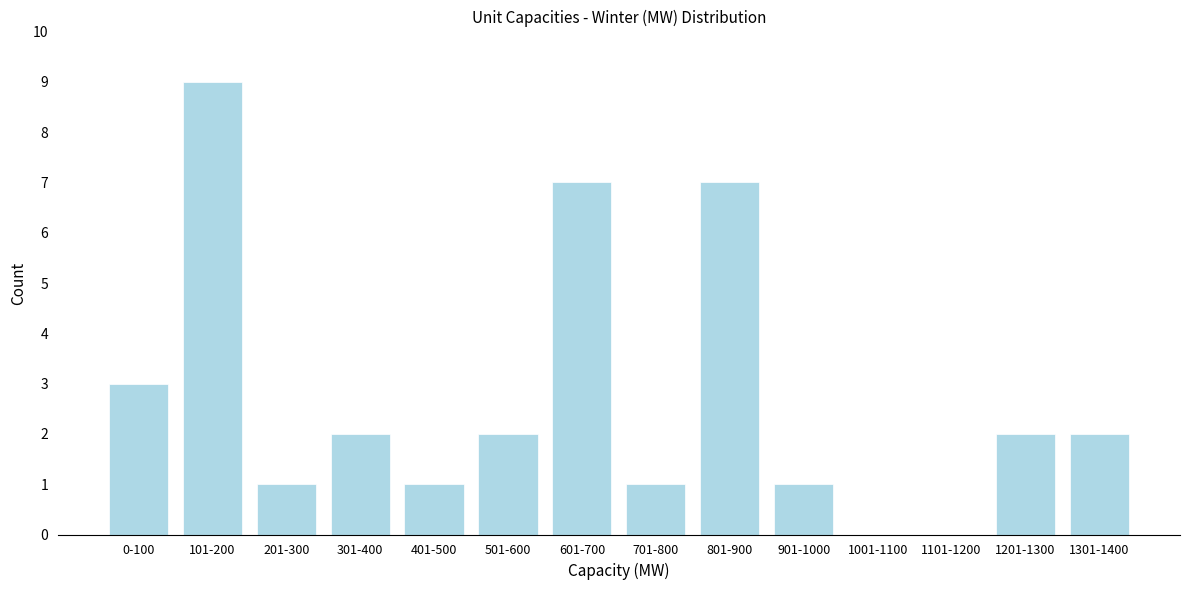

Reading left to right, what are all the values shown in this chart?

0-100=3	101-200=9	201-300=1	301-400=2	401-500=1	501-600=2	601-700=7	701-800=1	801-900=7	901-1000=1	1001-1100=0	1101-1200=0	1201-1300=2	1301-1400=2